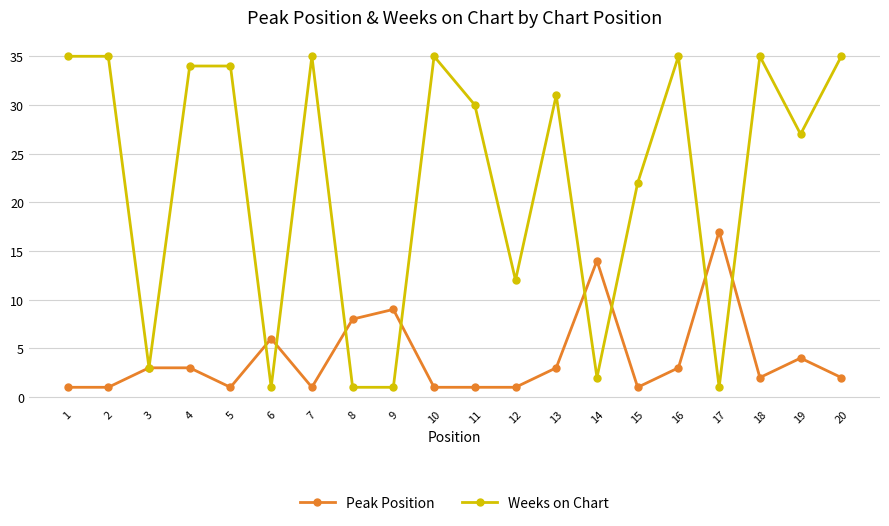

What is the greatest value displayed?

35